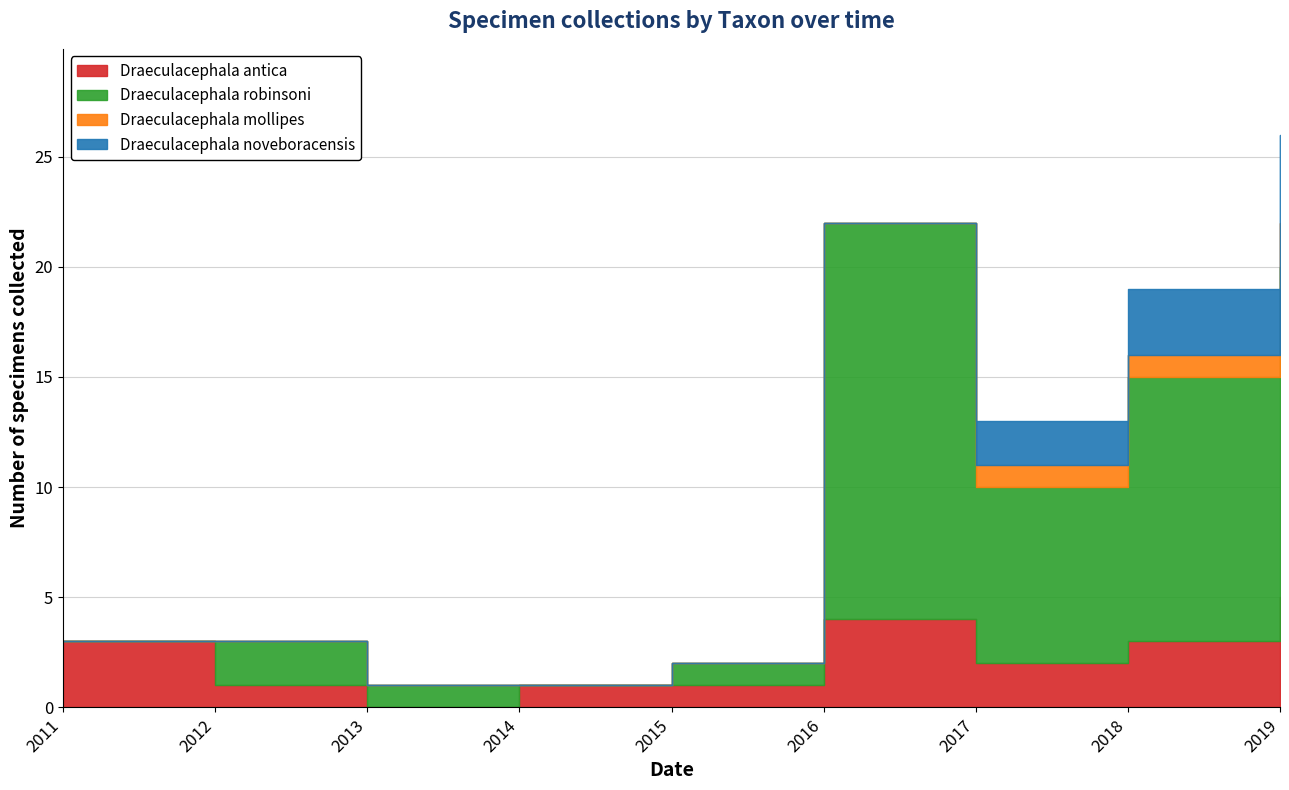

The Draeculacephala antica series shows 1 at 2014. True or false?

True